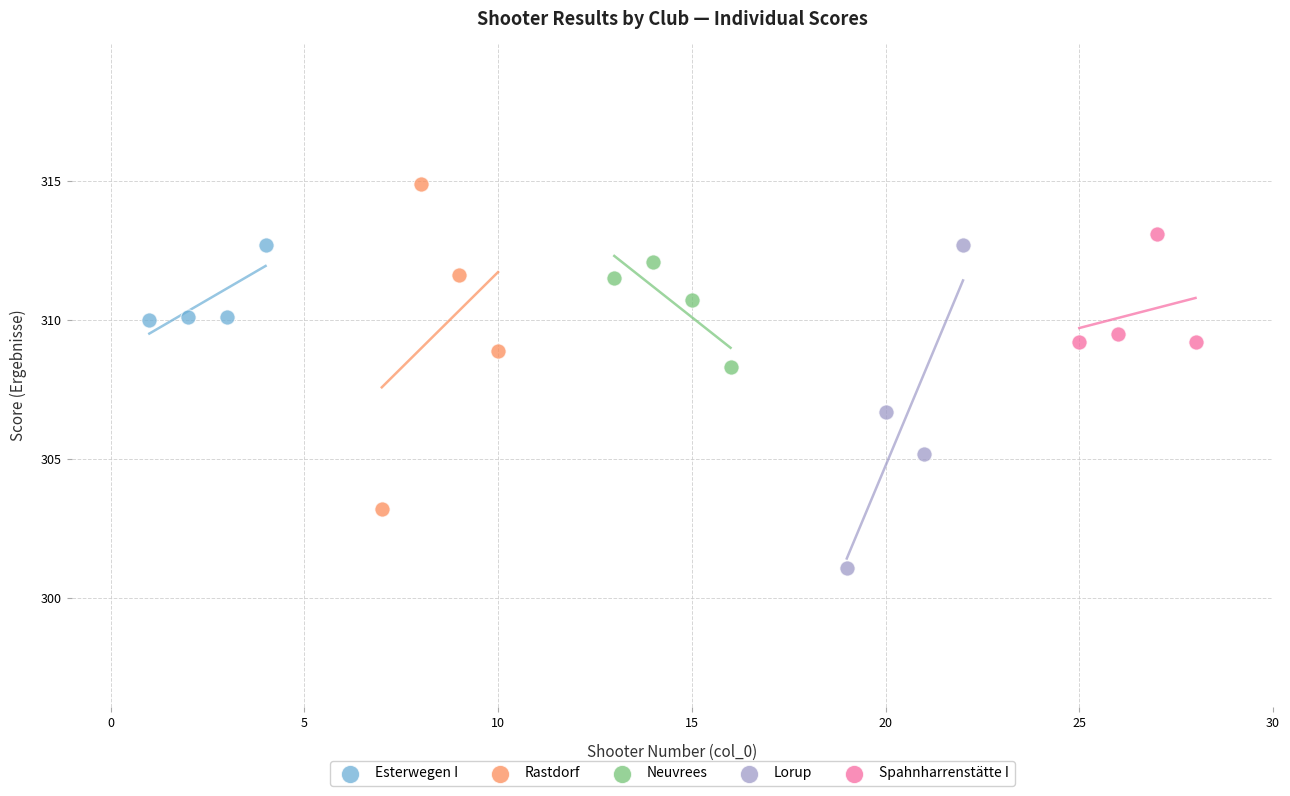

Which series contains the lowest Y value?

Lorup